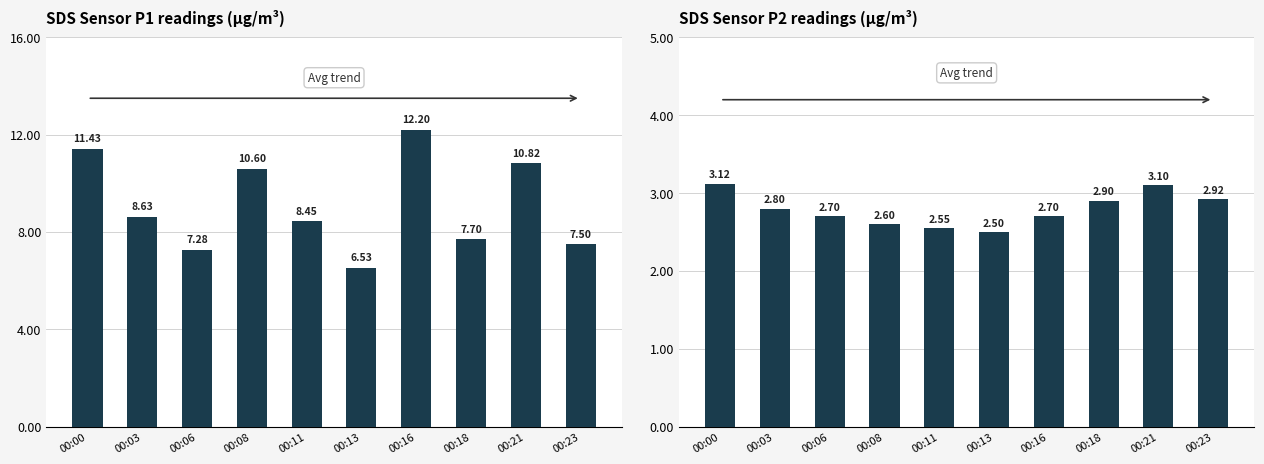

Are the bars horizontal?

No